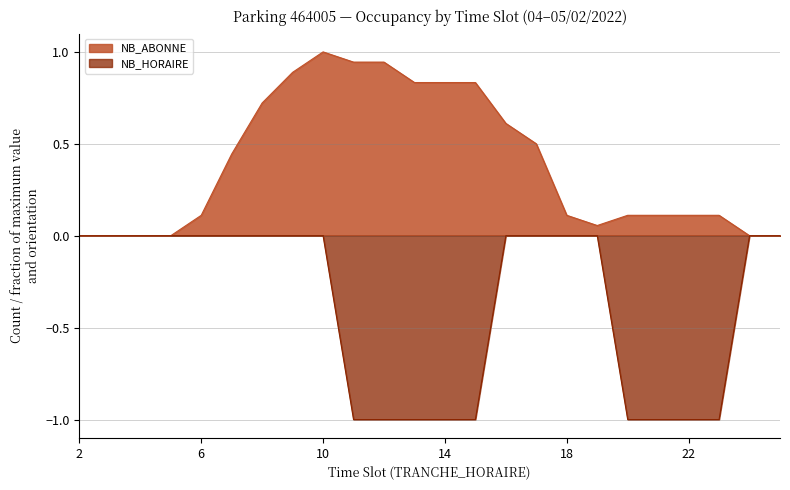

Reading right to left, what are all the values shown in this chart?

NB_ABONNE: 0.0	0.0	0.1	0.1	0.1	0.1	0.1	0.1	0.5	0.6	0.8	0.8	0.8	0.9	0.9	1.0	0.9	0.7	0.4	0.1	0.0	0.0	0.0	0.0
NB_HORAIRE: -0.0	-0.0	-1.0	-1.0	-1.0	-1.0	-0.0	-0.0	-0.0	-0.0	-1.0	-1.0	-1.0	-1.0	-1.0	-0.0	-0.0	-0.0	-0.0	-0.0	-0.0	-0.0	-0.0	-0.0